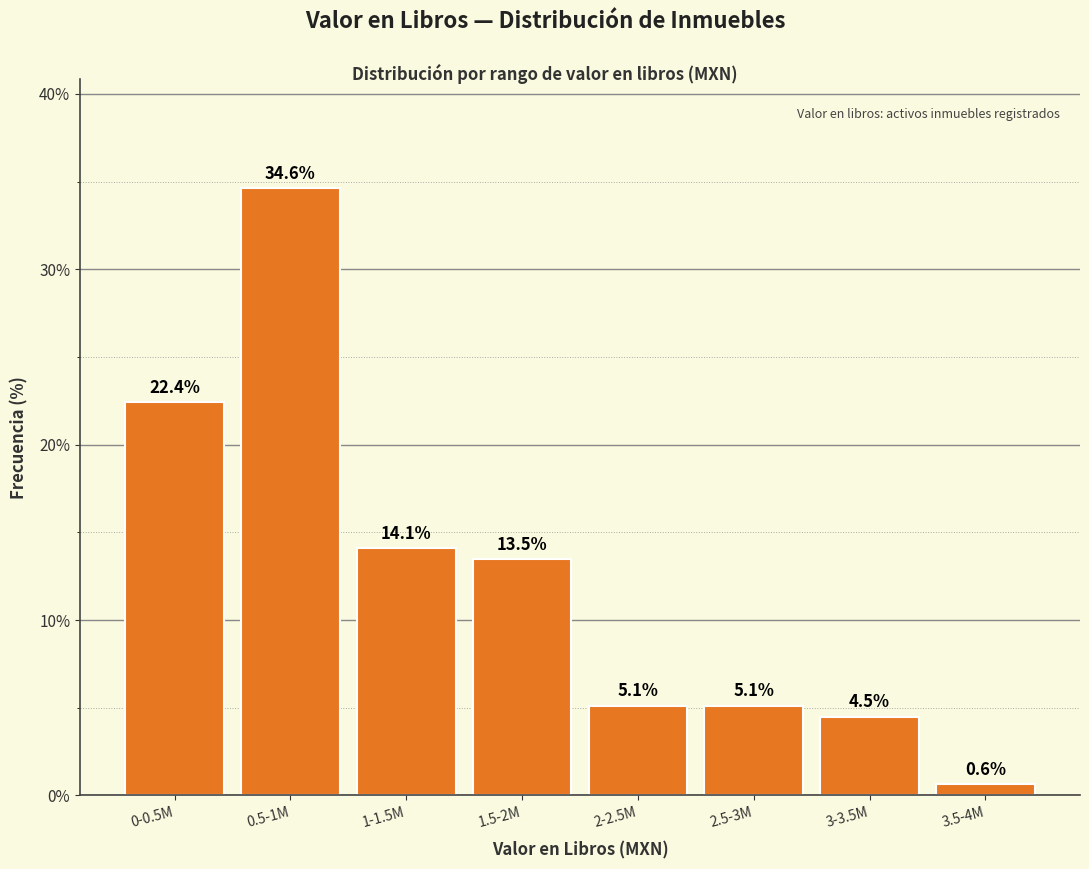

Reading right to left, extract all data points from this chart.

3.5-4M=0.6	3-3.5M=4.5	2.5-3M=5.1	2-2.5M=5.1	1.5-2M=13.5	1-1.5M=14.1	0.5-1M=34.6	0-0.5M=22.4